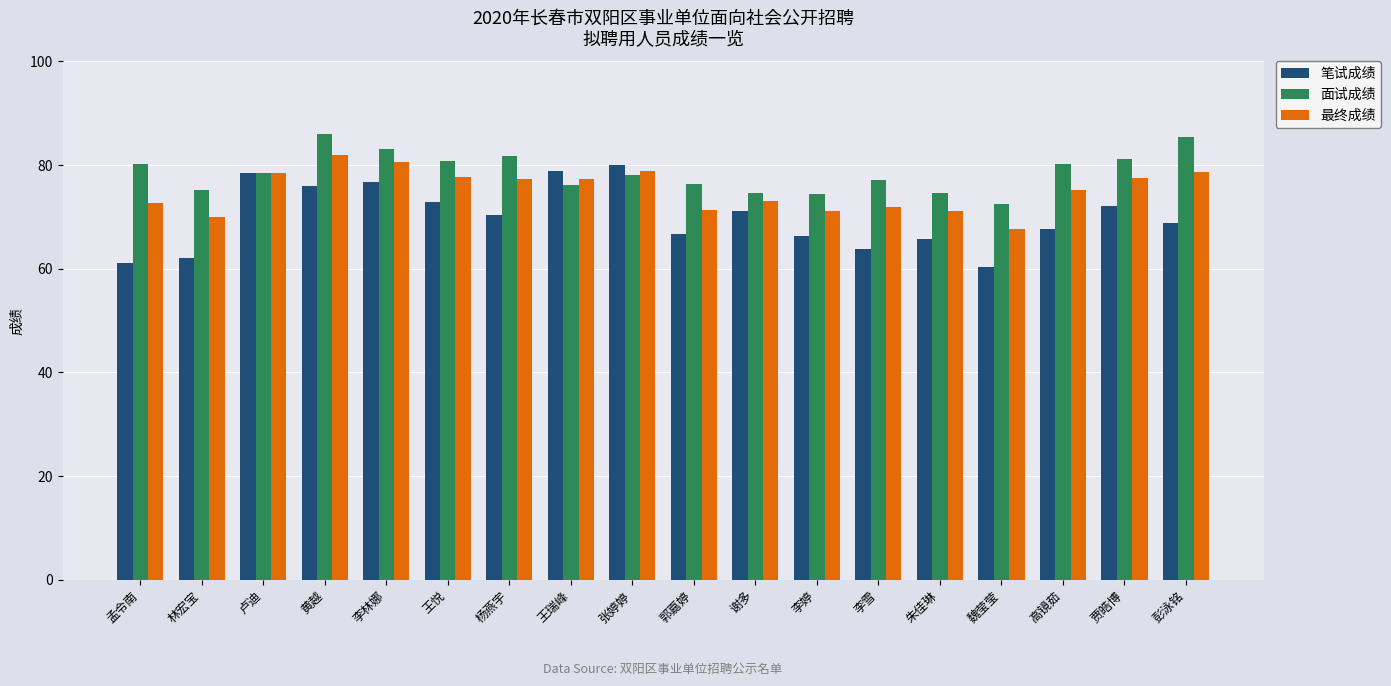

At which label does 笔试成绩 first exceed 70?

卢迪